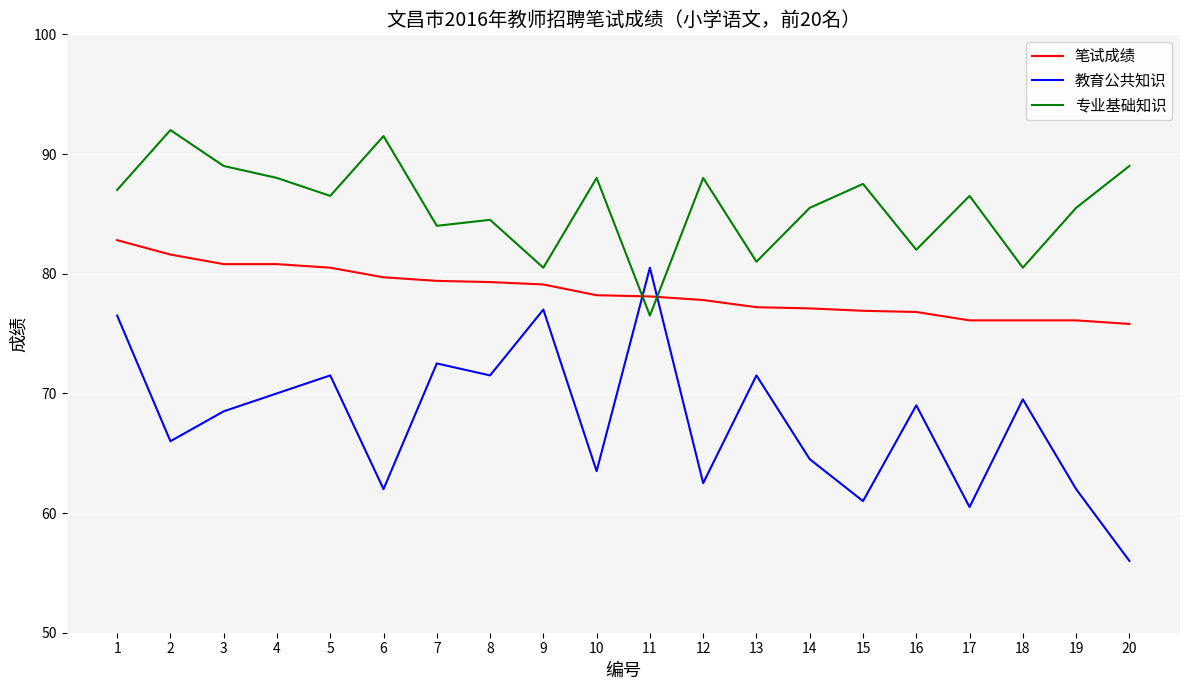

What is the spread (max minus min) of values at 12?

25.5